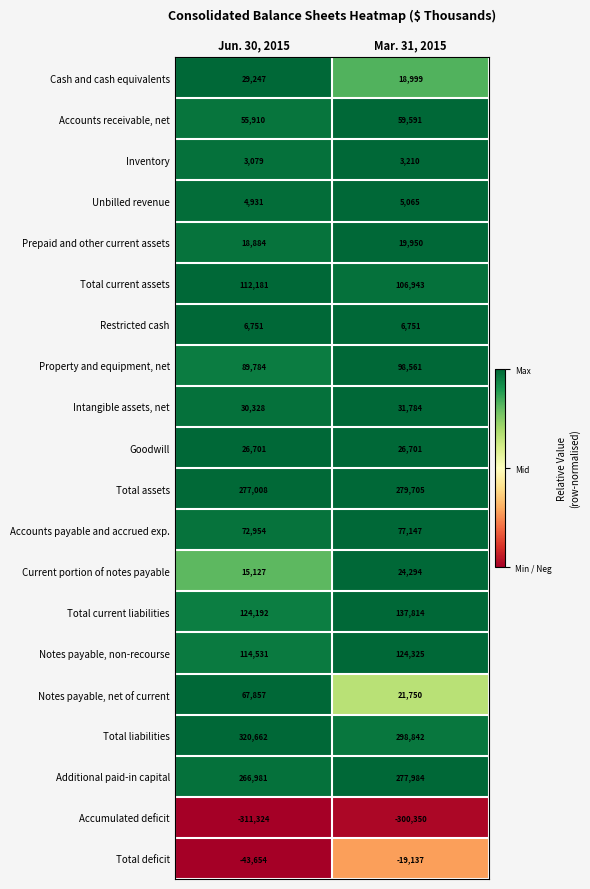

What is the difference between the Cash and cash equivalents values at Mar. 31, 2015 and Jun. 30, 2015?

10248